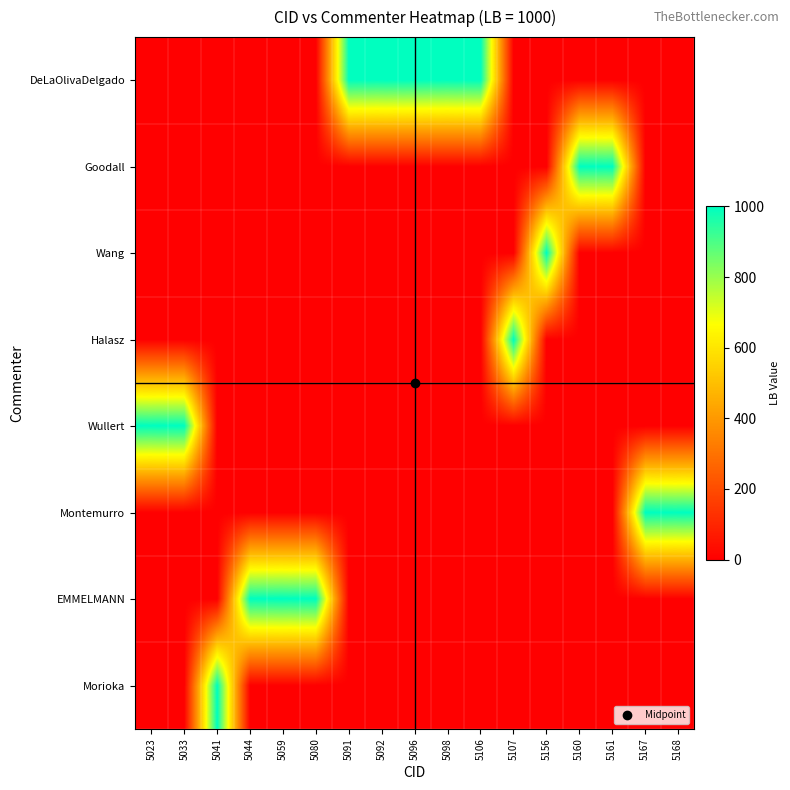

Rank the series at 5156 from lowest to highest value.

DeLaOlivaDelgado, Goodall, Halasz, Wullert, Montemurro, EMMELMANN, Morioka, Wang